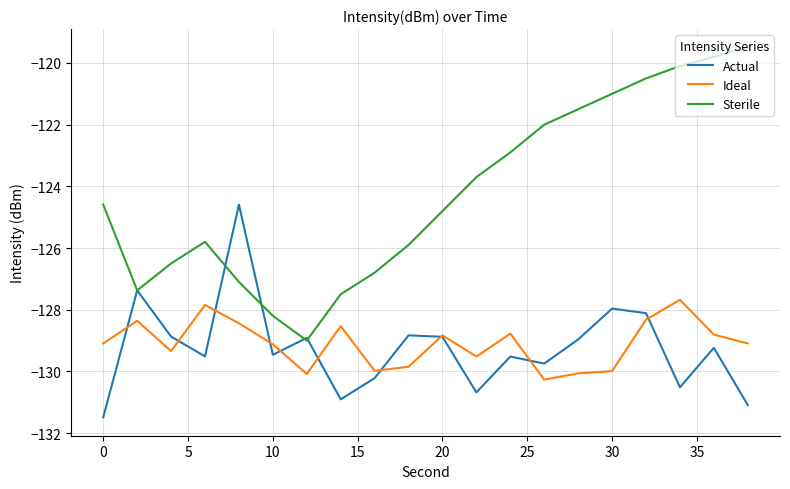

Is this an area chart (filled region under the line)?

No